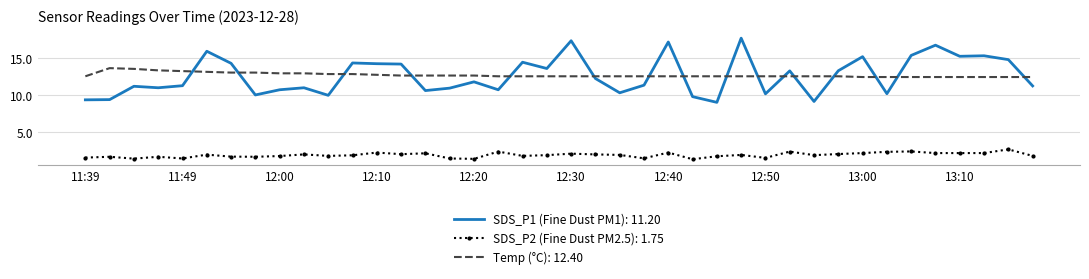

What is the highest value of the Temp (°C): 12.40 series?

13.6